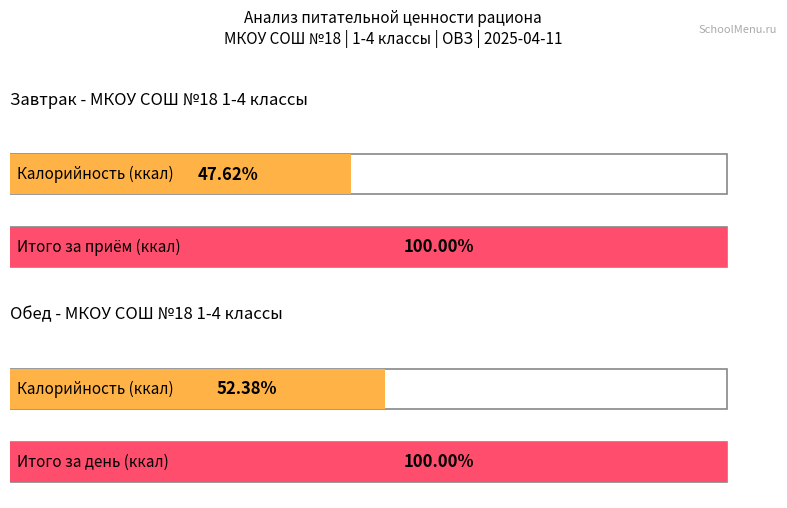

How many categories are shown in the chart?

2